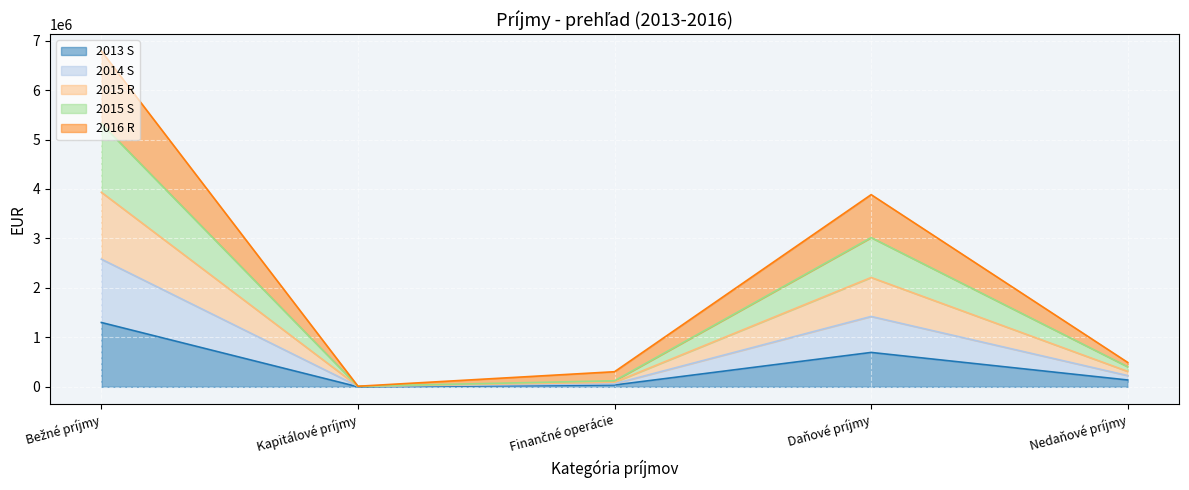

Reading left to right, list the values for the 2013 S series.

1300572.8	0.0	36800.2	695274.5	137638.7